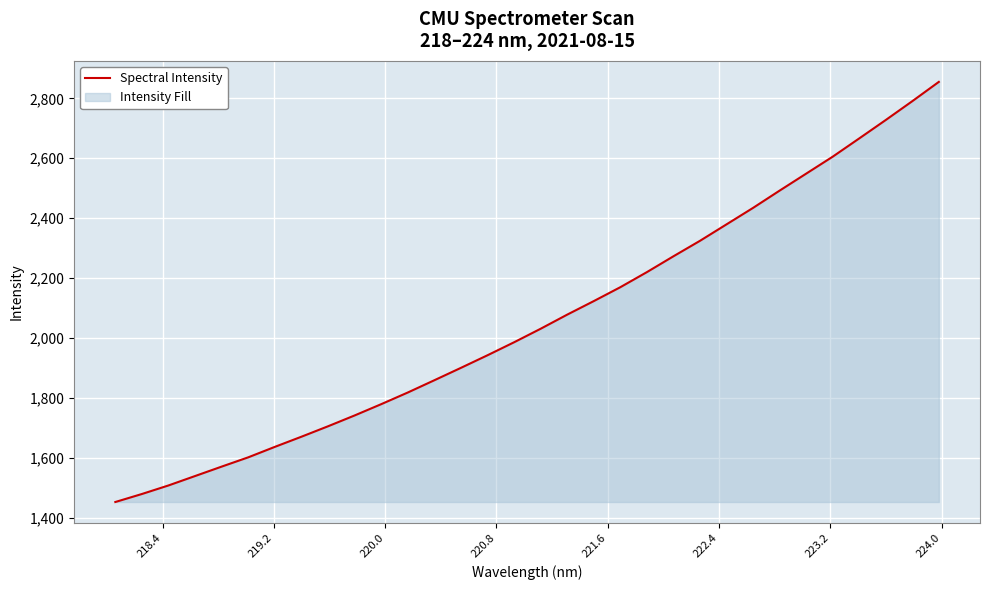

What is the smallest value displayed?

1453.2